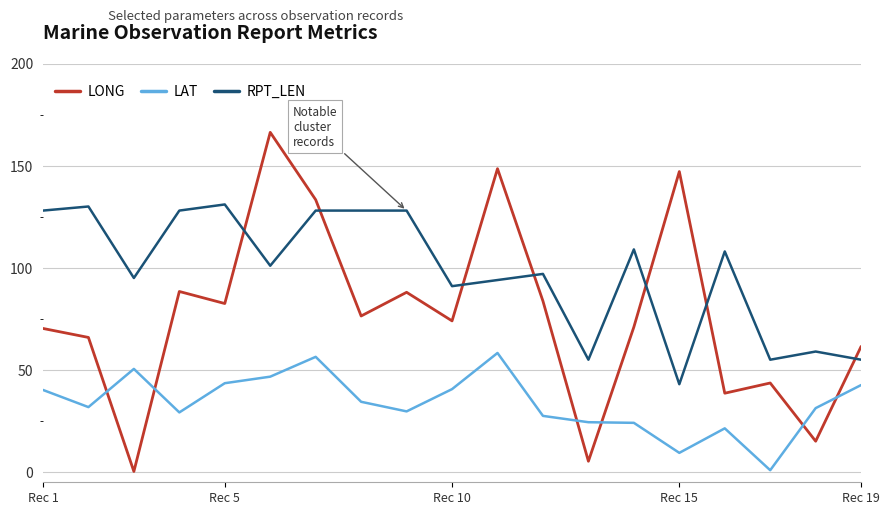

Which series has the largest range (max minus min)?

LONG